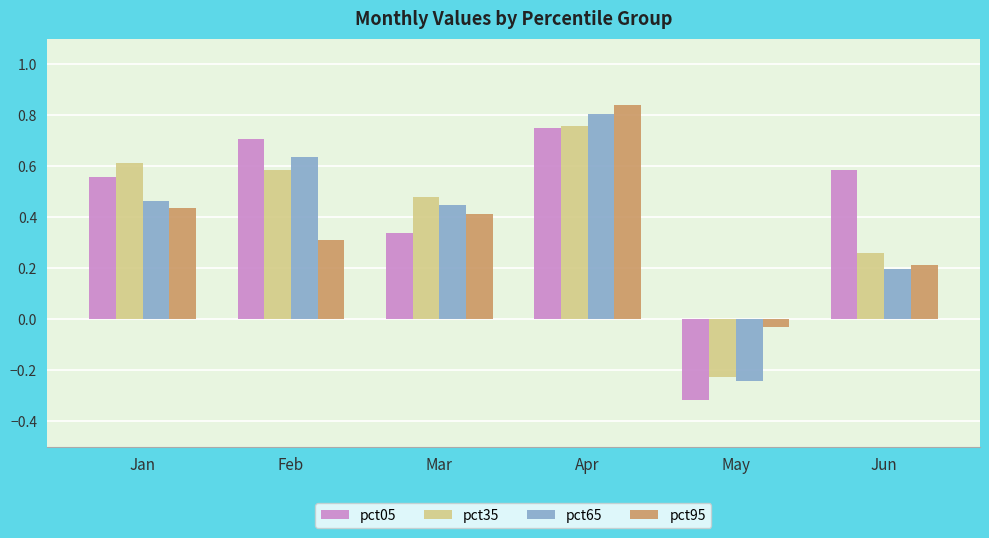

Which series has the largest total across all categories?

pct05